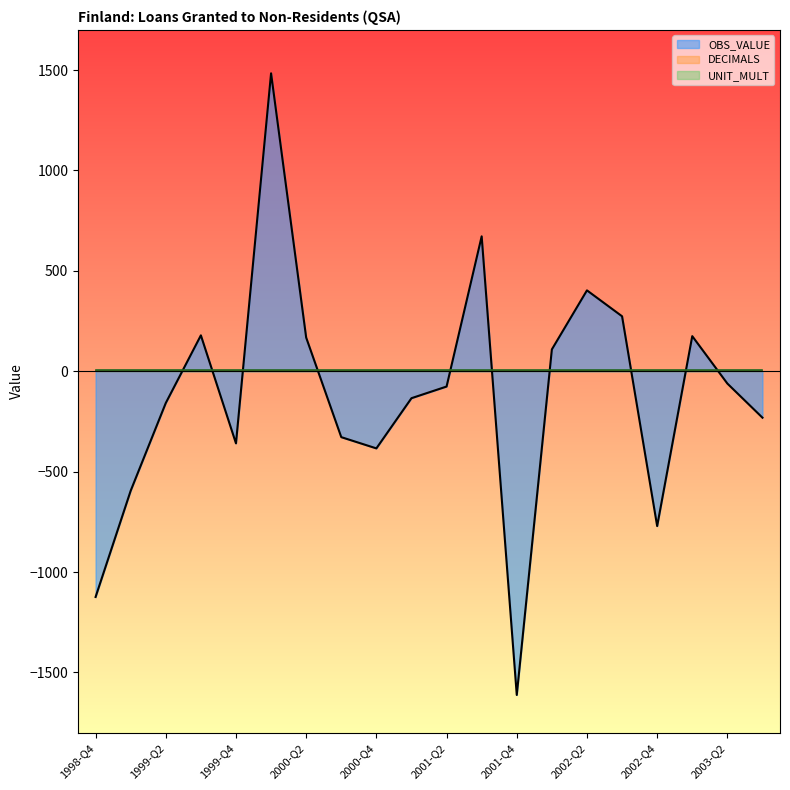

What is the label of the 2nd point from the right?

2003-Q2